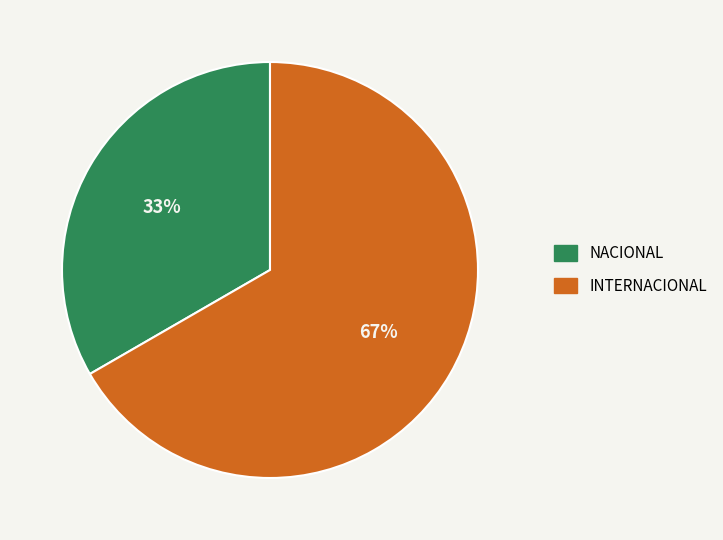

To the nearest percent, what is the average slice percentage?

50%